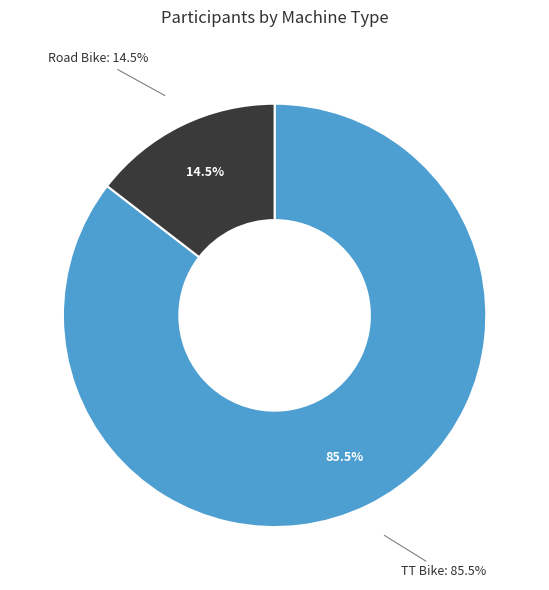

Which slice is the largest?

TT Bike